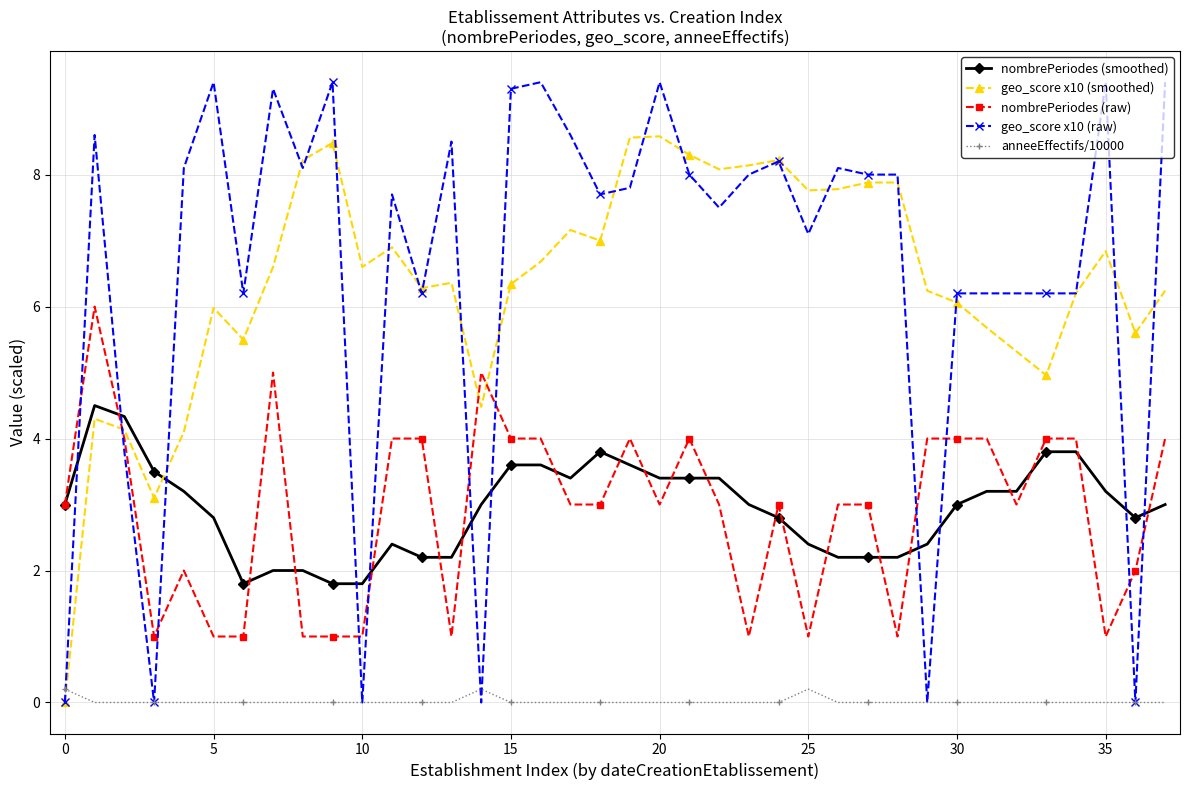

What are all the series names shown in the legend?

nombrePeriodes (smoothed), geo_score x10 (smoothed), nombrePeriodes (raw), geo_score x10 (raw), anneeEffectifs/10000